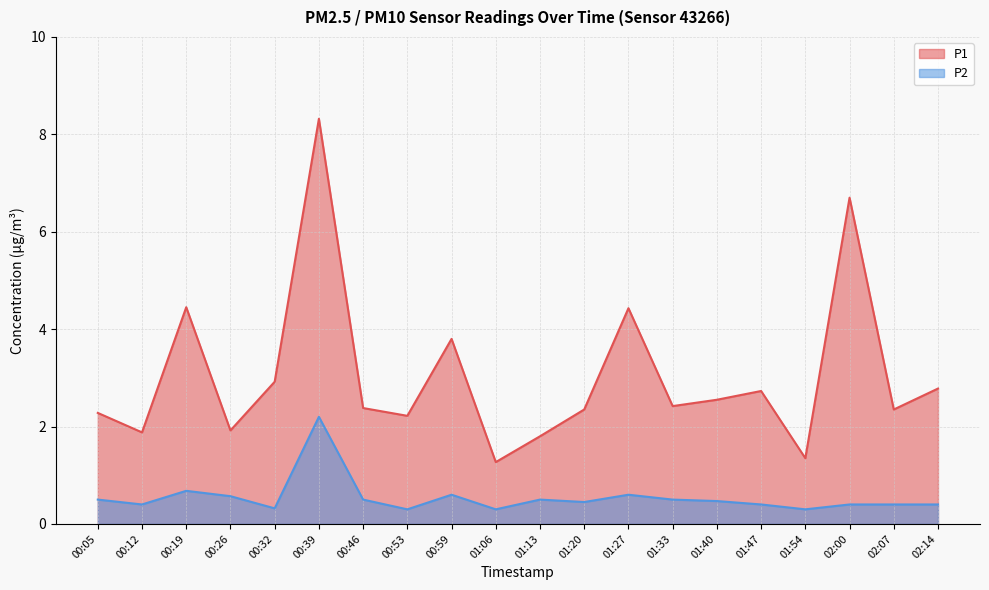

What are all the series names shown in the legend?

P1, P2